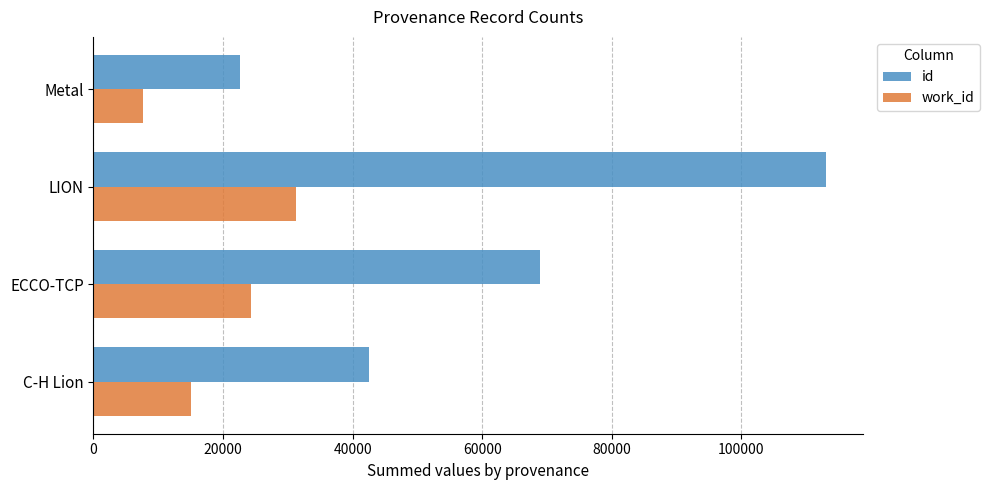

True or false: id has a value of 22687 at Metal.

True